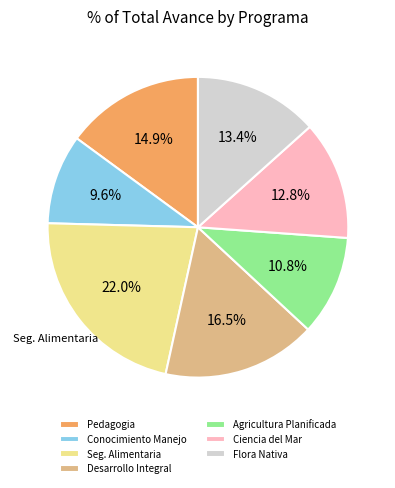

What is the largest slice in the pie chart?

Seg. Alimentaria